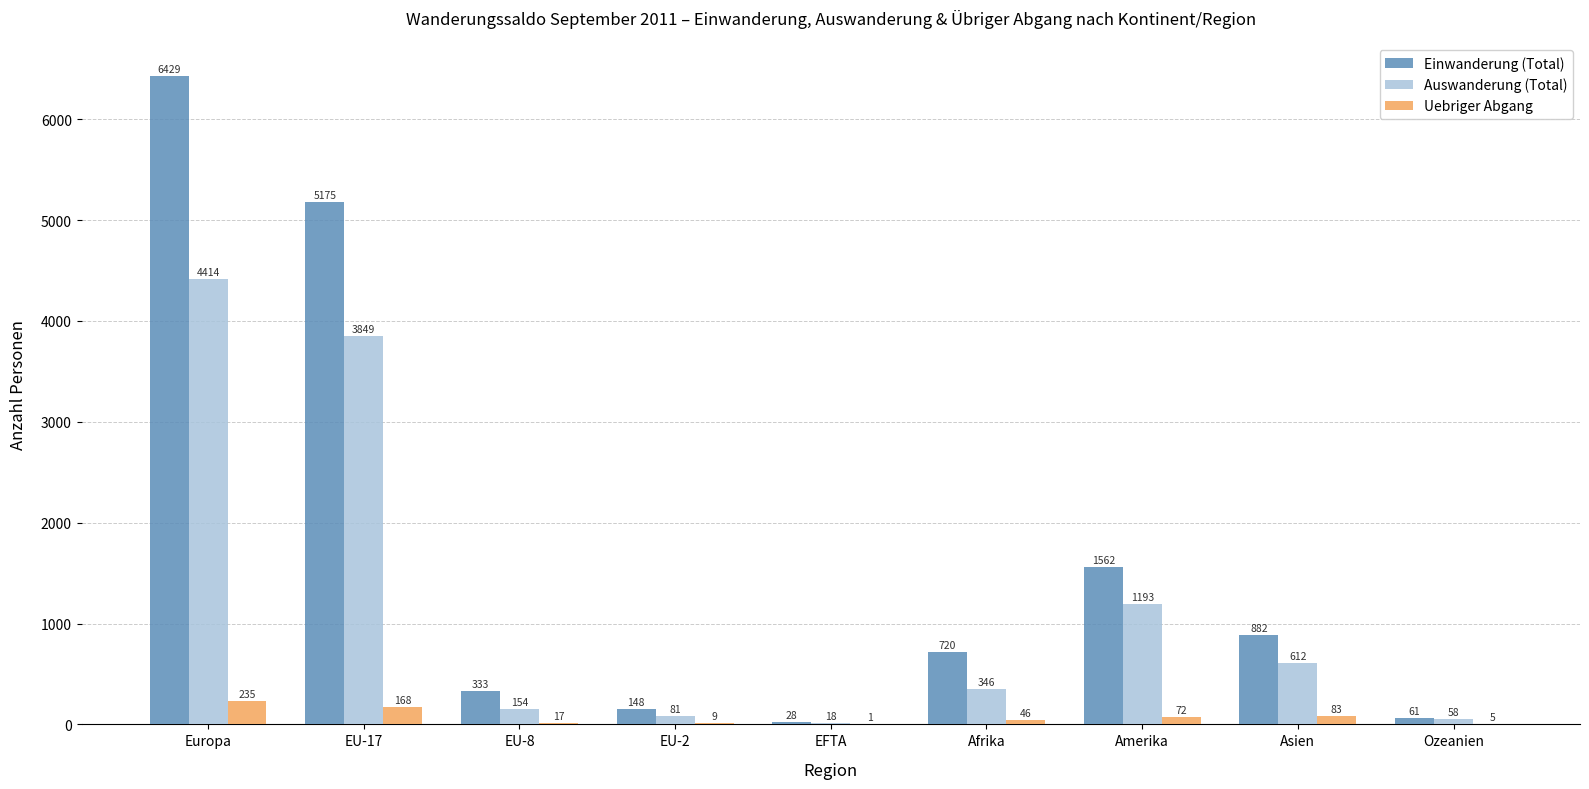

The Uebriger Abgang series shows 17 at EU-8. True or false?

True